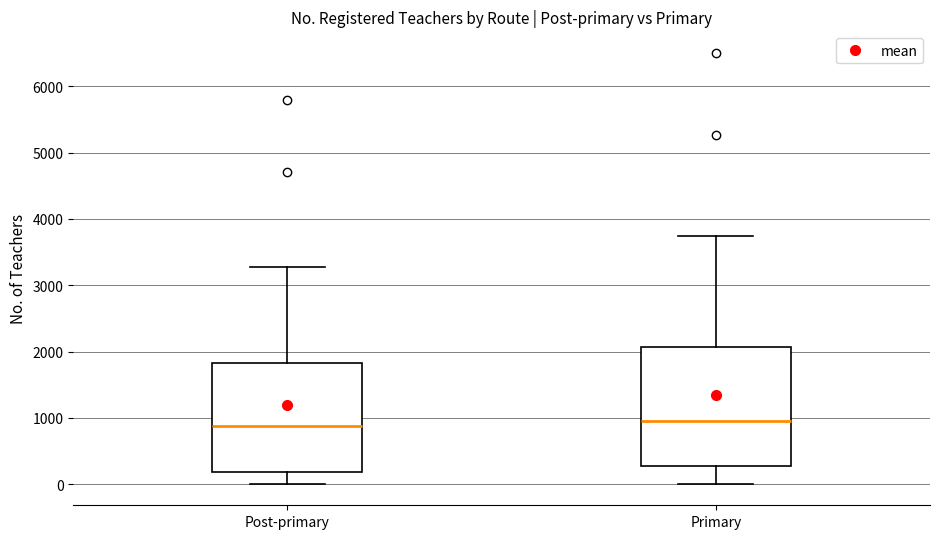

Where is the lower edge of the box for Post-primary on the y-axis? The values are not printed on the chart, so give them approximately, as read against the axis.

200